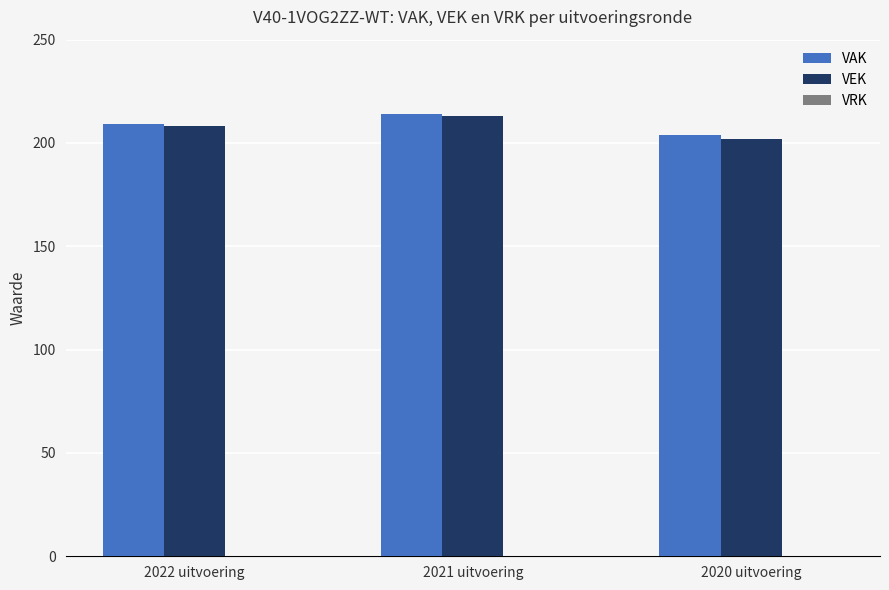

What is the sum of the VAK values at 2022 uitvoering and 2020 uitvoering?

413